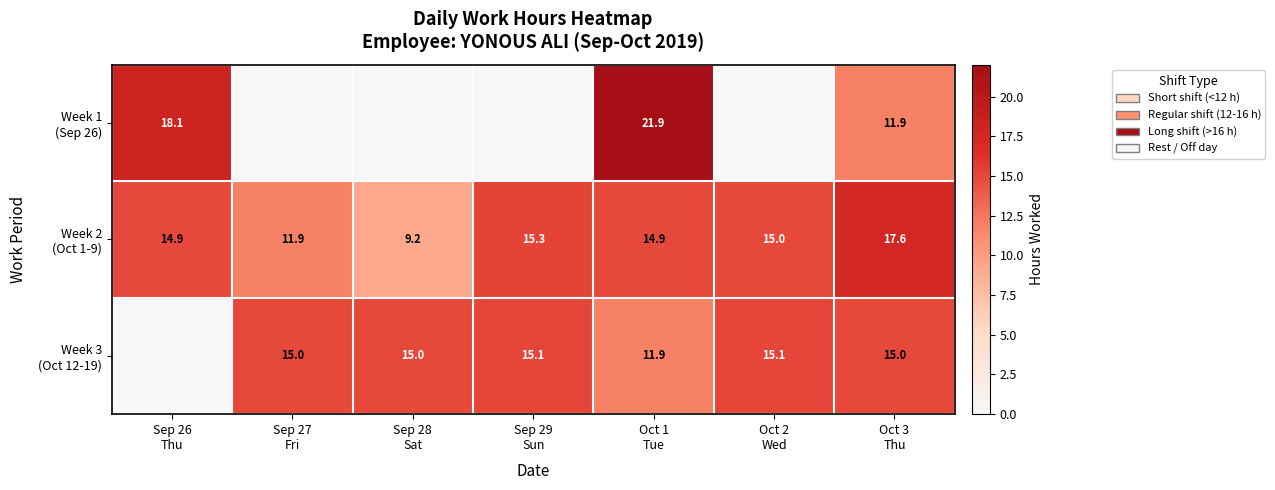

List the labels in order of Week 2 (Oct 1-9) value, largest first.

Oct 3 Thu, Sep 29 Sun, Oct 2 Wed, Oct 1 Tue, Sep 26 Thu, Sep 27 Fri, Sep 28 Sat